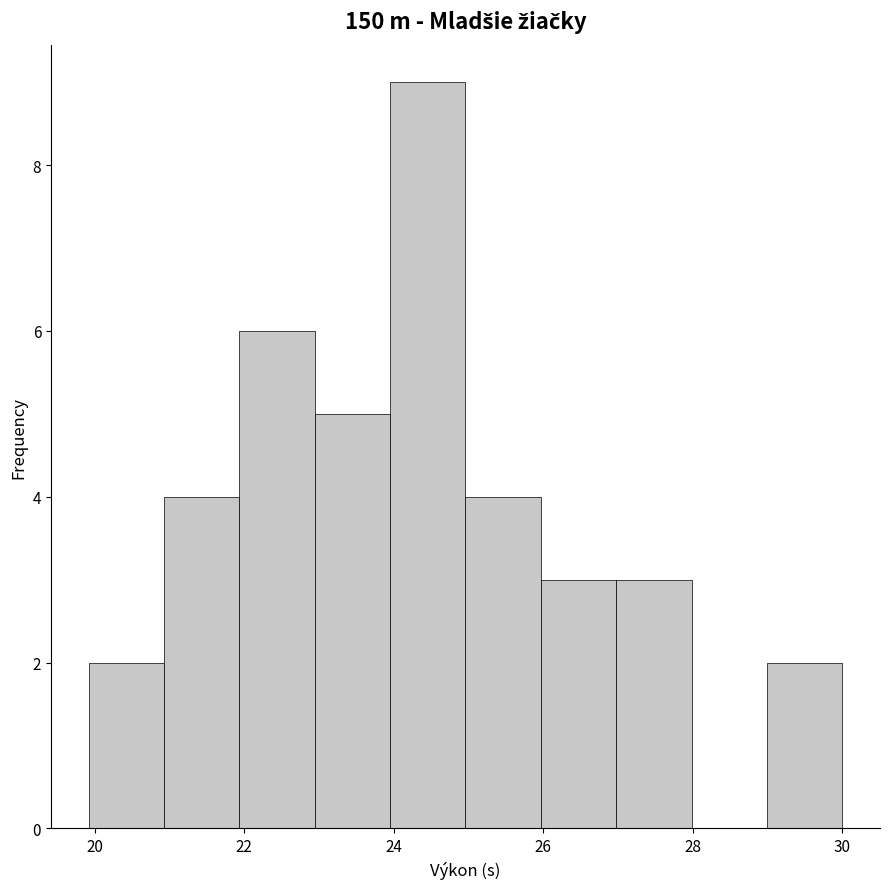

How tall is the bar that spans 21 to 22 on the x-axis? Neither the bar edges nor the heights are printed on the chart, so give them approximately, as read against the axes.

4